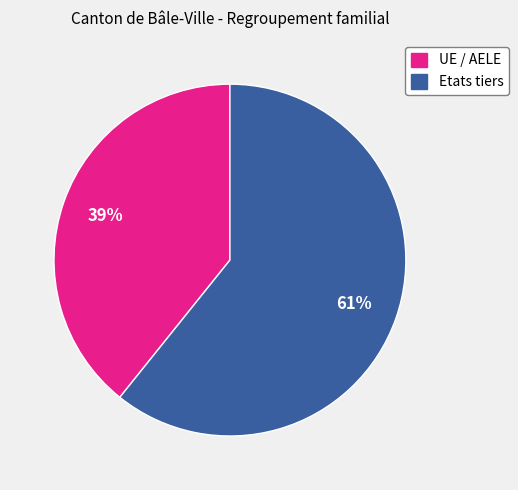

To the nearest percent, what is the difference between the Etats tiers and UE / AELE slice percentages?

22%